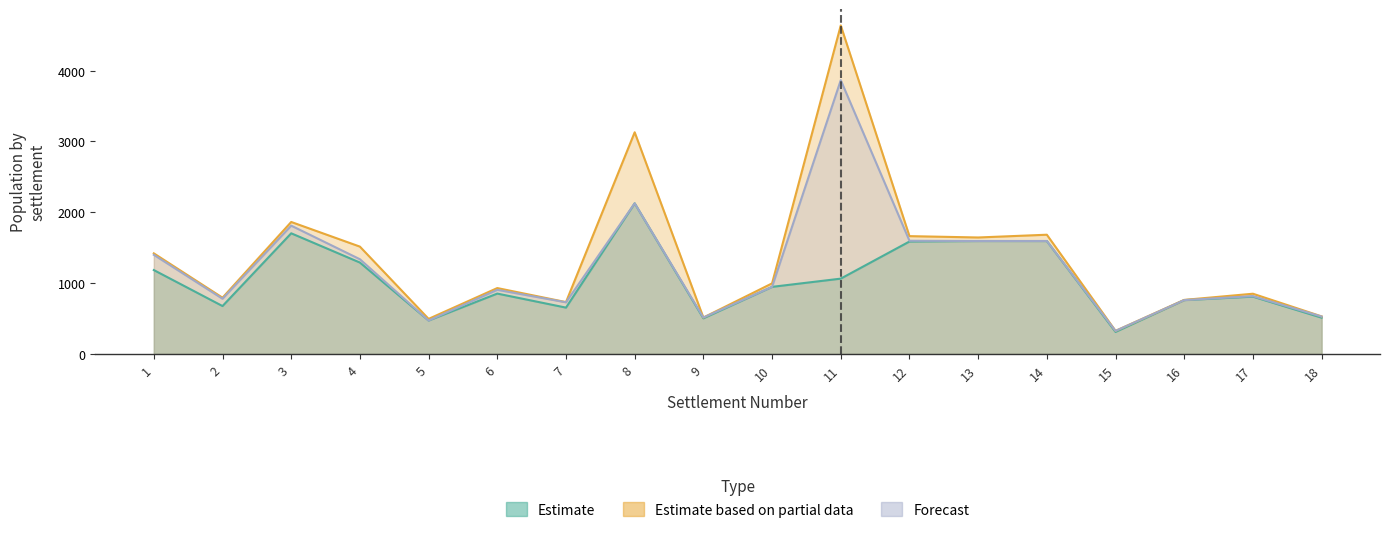

True or false: Estimate (catholic) and Forecast (german) cross at least once.

False